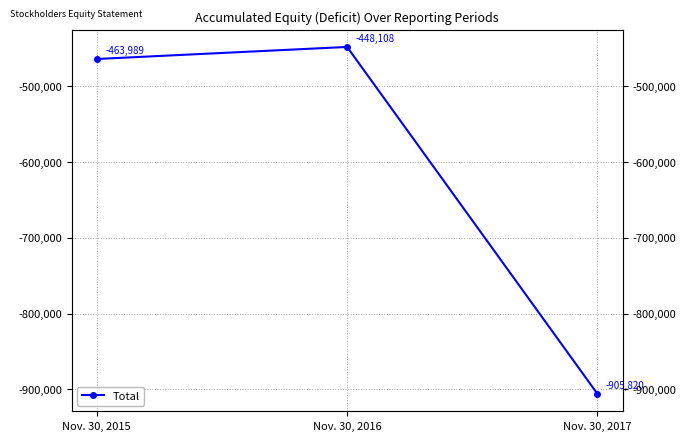

List the labels in order of value, largest first.

Nov. 30, 2016, Nov. 30, 2015, Nov. 30, 2017